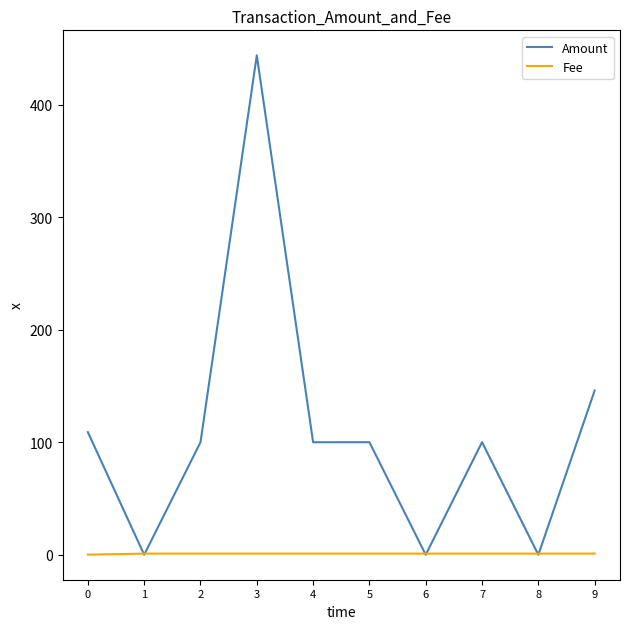

Which series ends up on top after the final intersection of Amount and Fee?

Amount